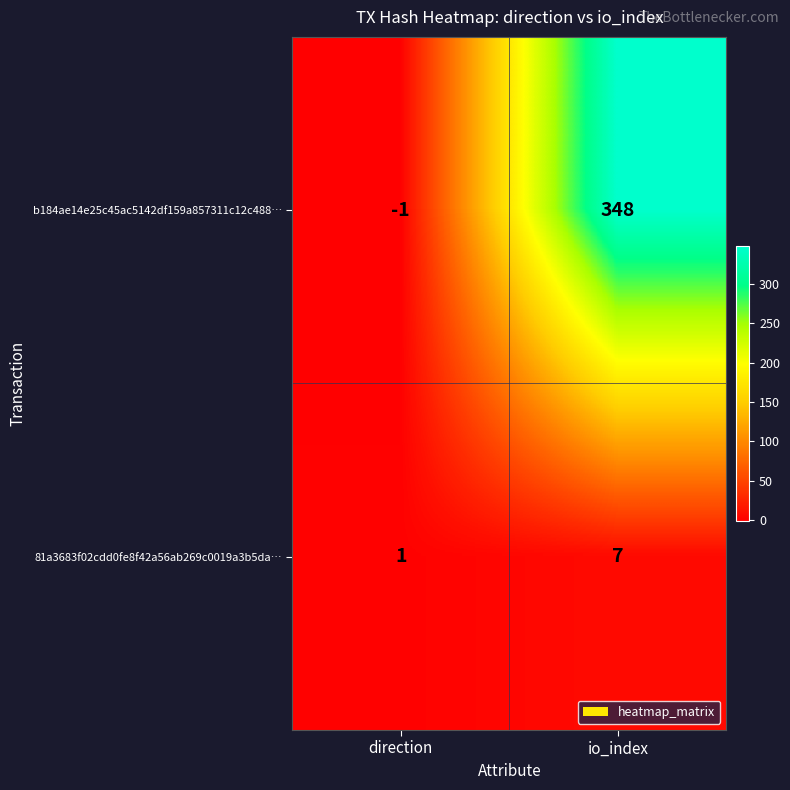

What is the maximum value shown in the chart?

348